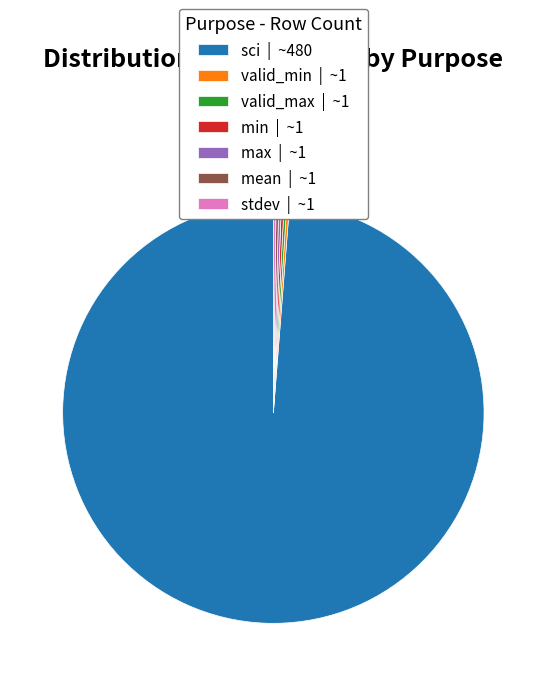

Is there a majority slice in this chart?

Yes